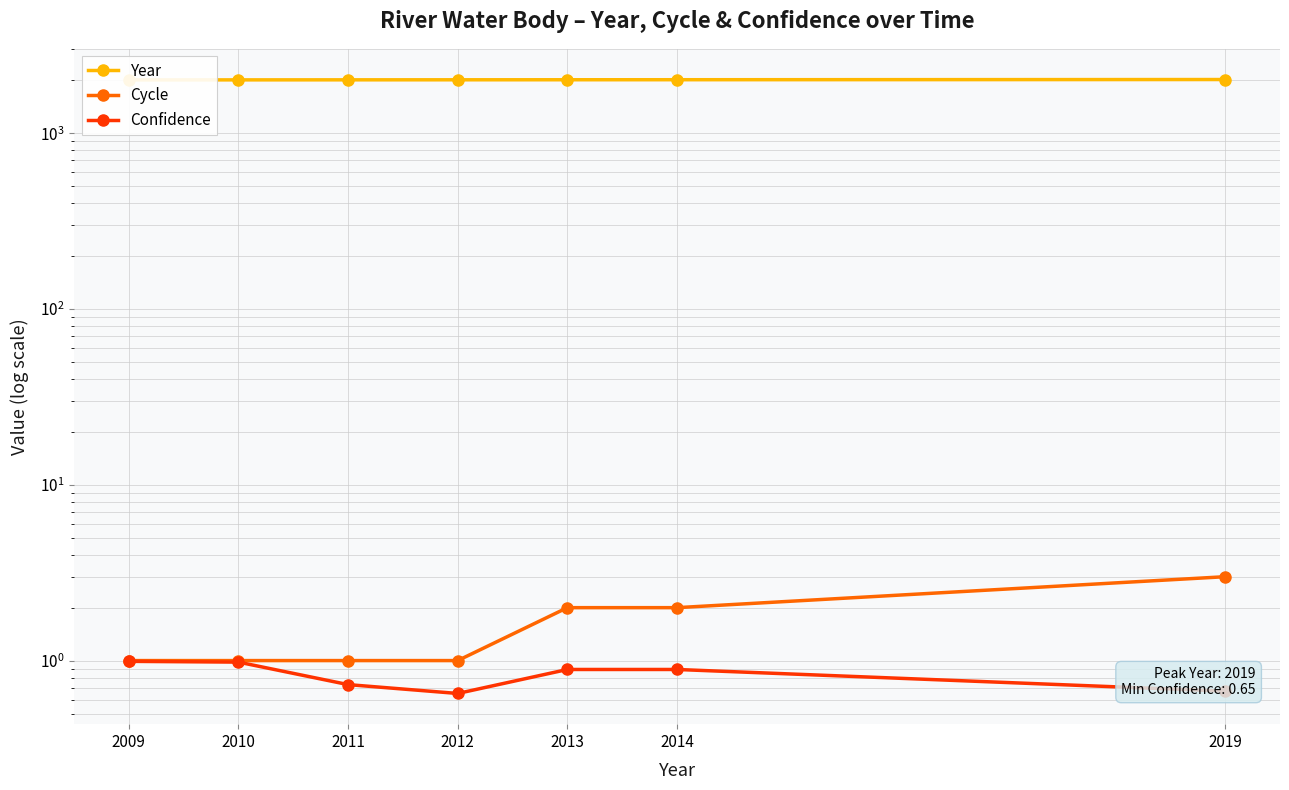

Which series has the largest total across all categories?

Year